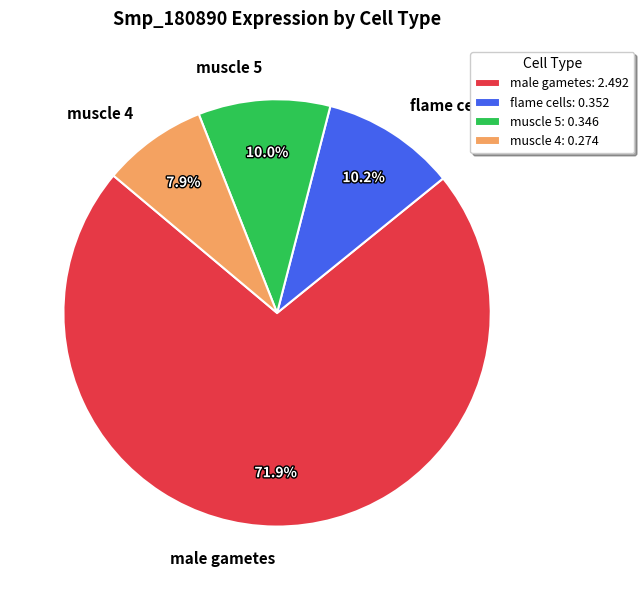

Which has a higher value, male gametes or muscle 4?

male gametes